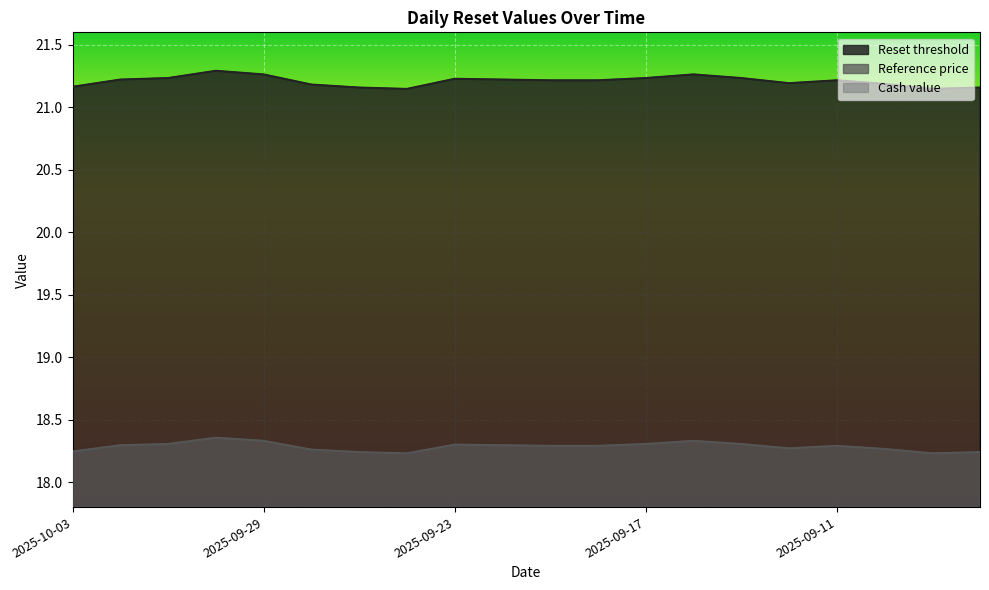

In Reset threshold, how many points are higher than both neighbors (excluding endpoints)?

4